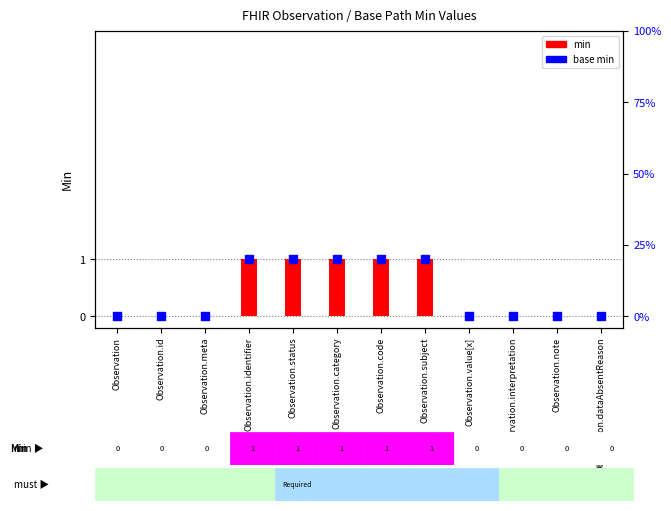

Is the value of base min at Observation.meta greater than the value of min at Observation.subject?

No